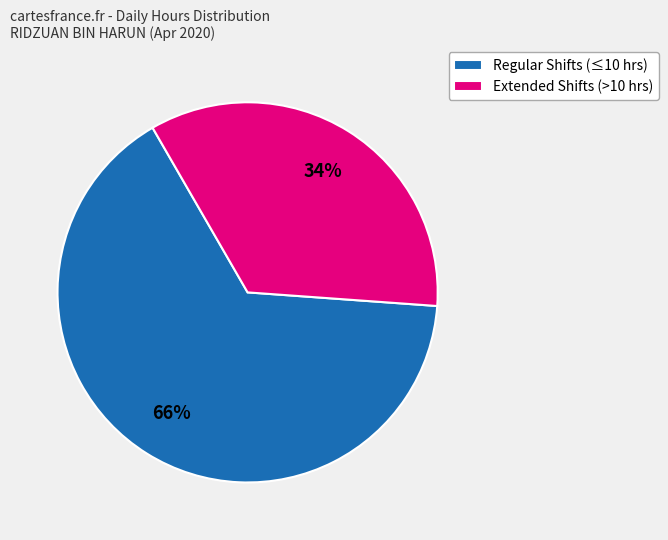

To the nearest percent, what is the combined percentage of Regular Shifts (≤10 hrs) and Extended Shifts (>10 hrs)?

100%